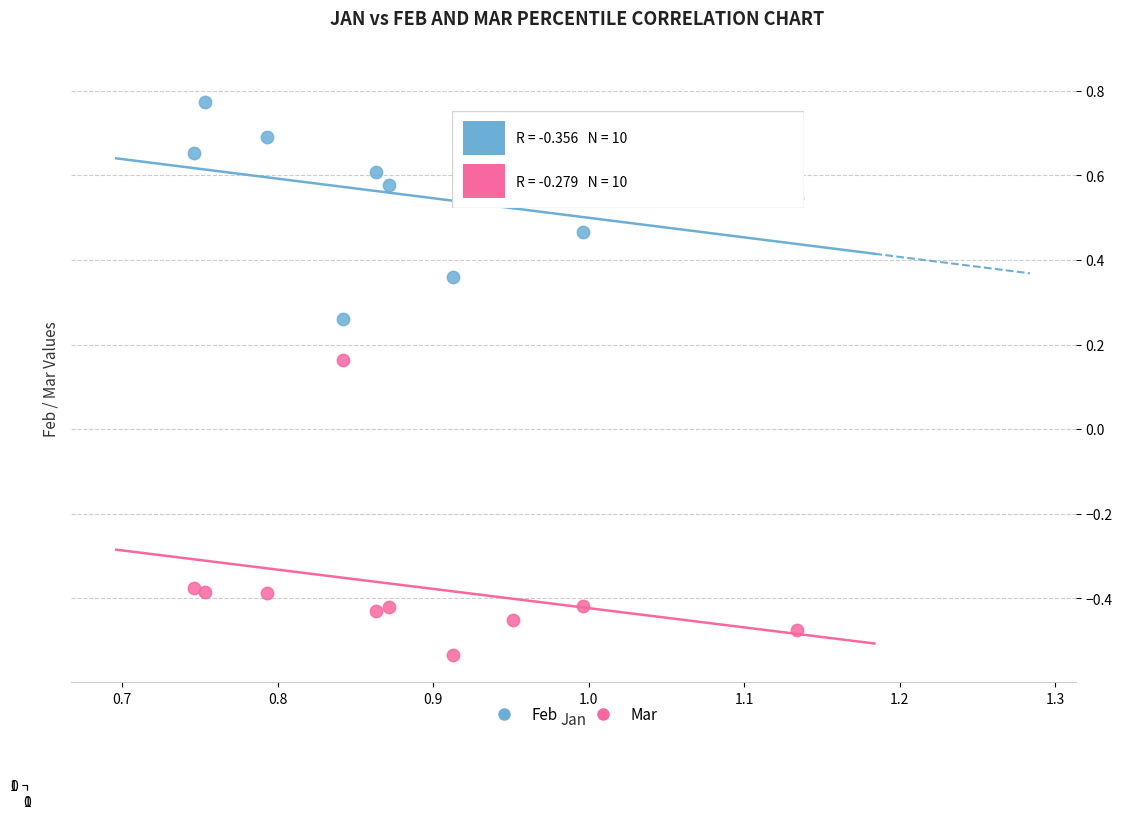

Which series contains the highest Y value?

Feb